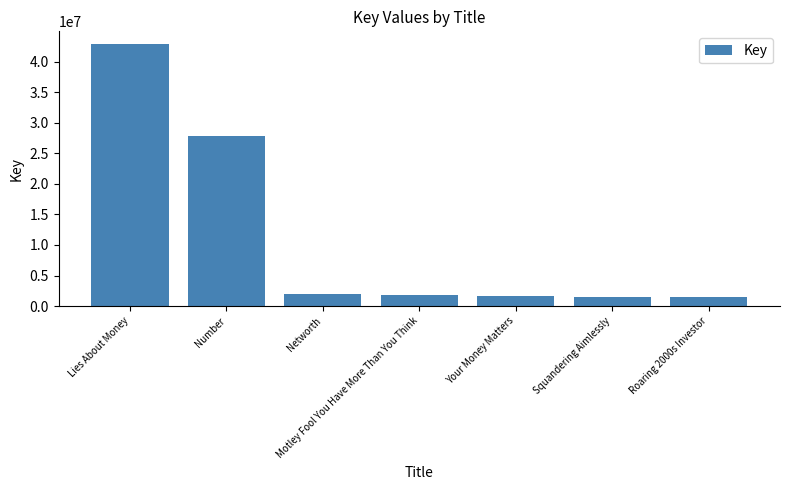

What position from the left is Number?

2